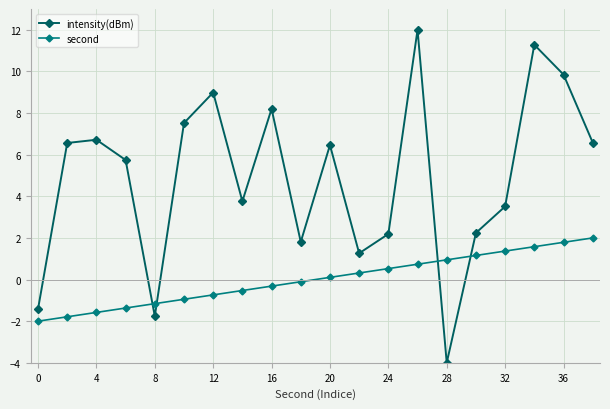

Which series has the largest range (max minus min)?

intensity(dBm)